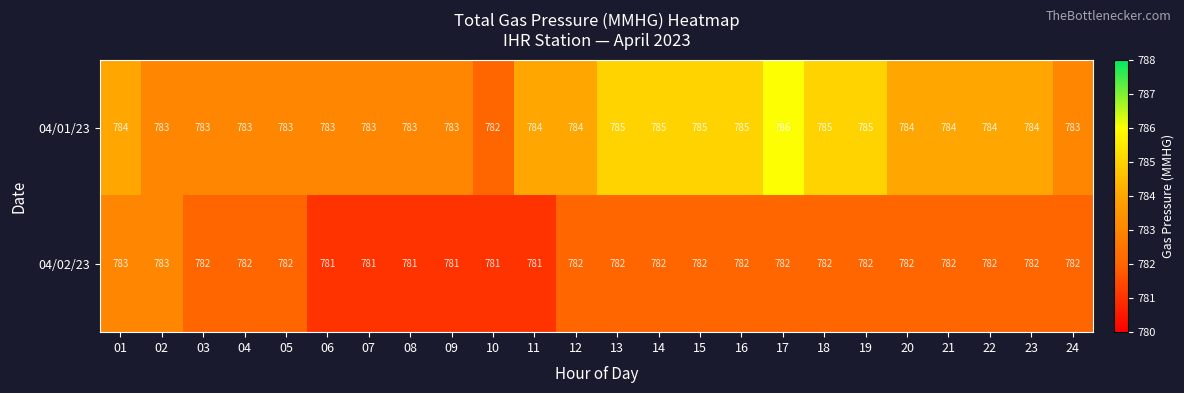

Read the 04/02/23 value at 06.

781